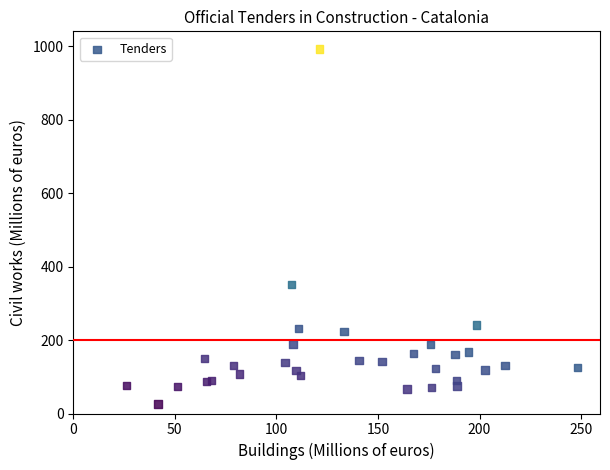

What Y value in the scatter plot is closest to 509?

350.9